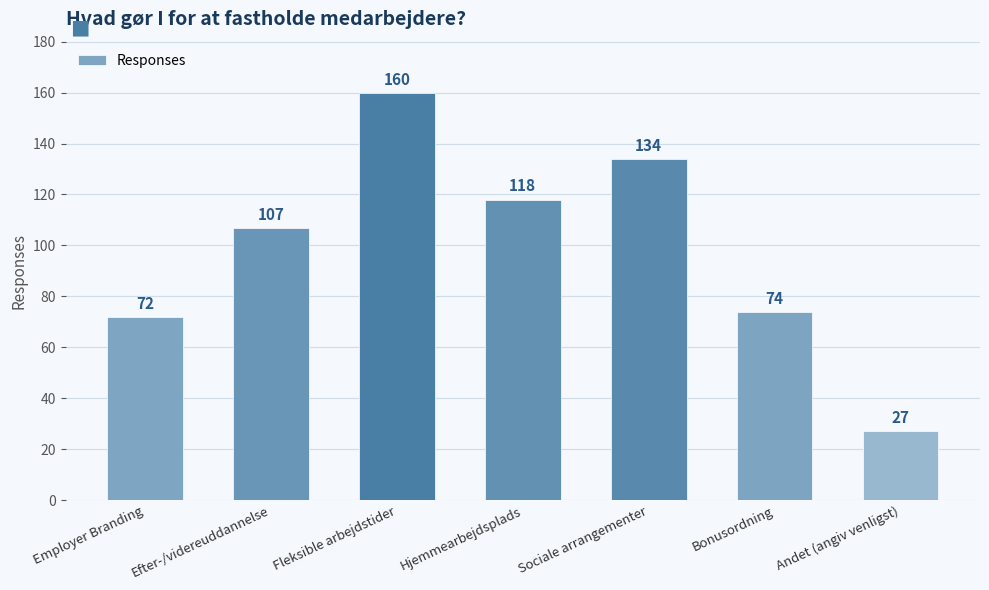

Read the value at Bonusordning, to the nearest 50.

50